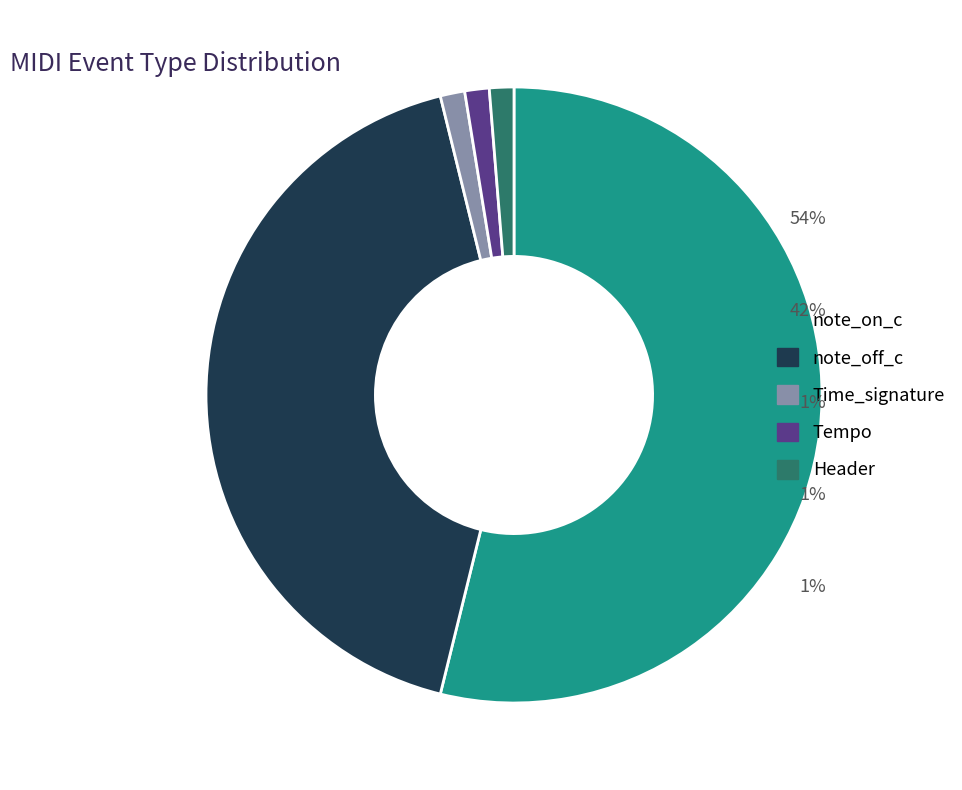

Which category accounts for the majority?

note_on_c